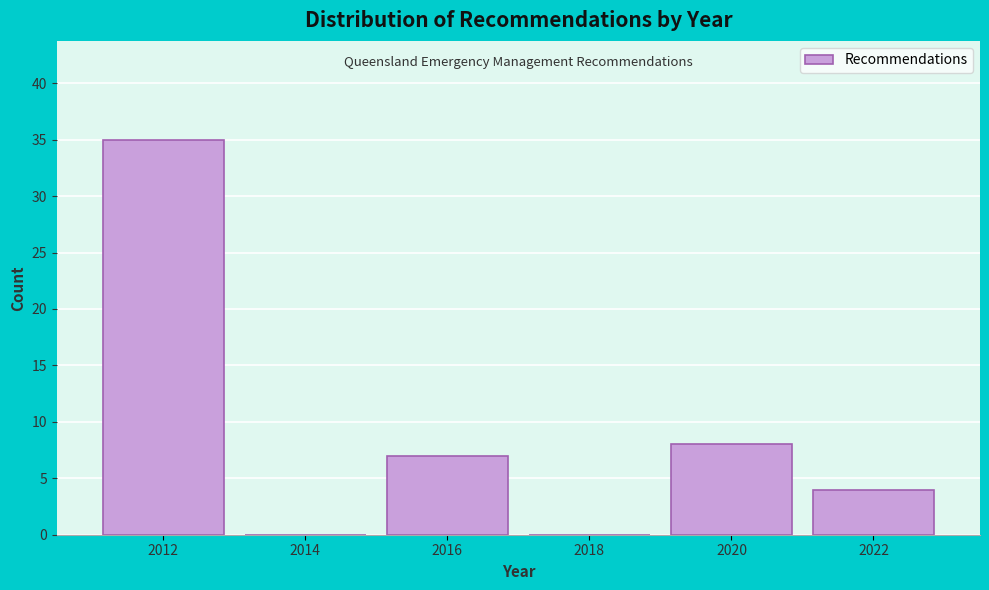

Reading left to right, transcribe all the data shown in this chart.

2012=35	2014=0	2016=7	2018=0	2020=8	2022=4